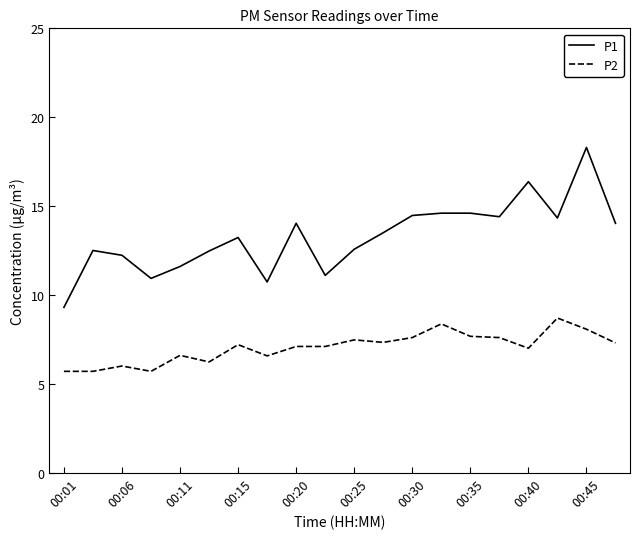

True or false: P2 has more than 0 points higher than both neighbors.

True